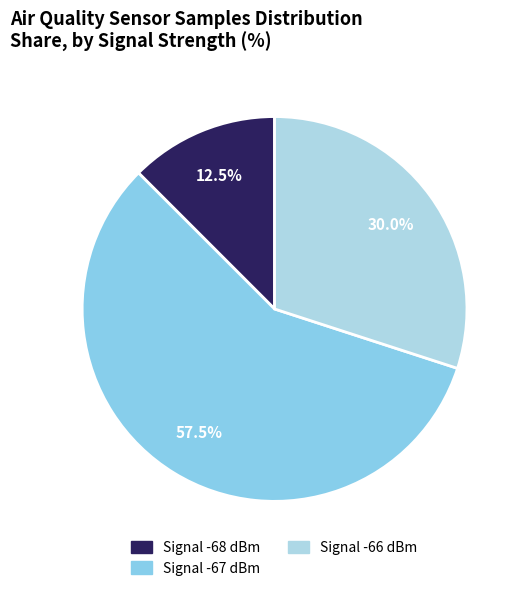

Which category has the biggest portion of the pie?

Signal -67 dBm